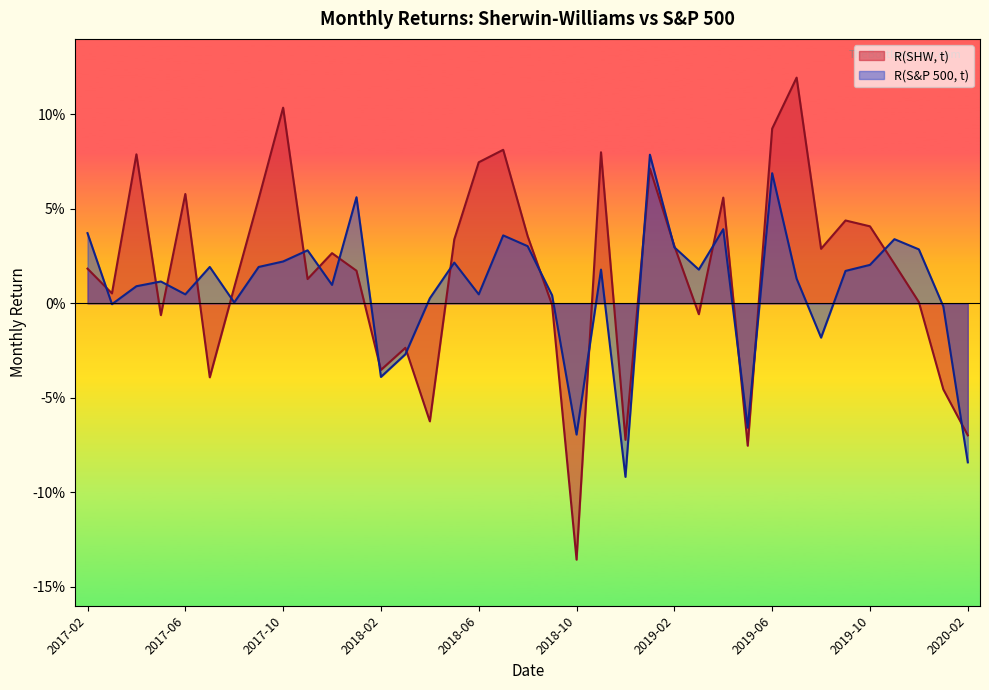

What are all the series names shown in the legend?

R(SHW, t), R(S&P 500, t)